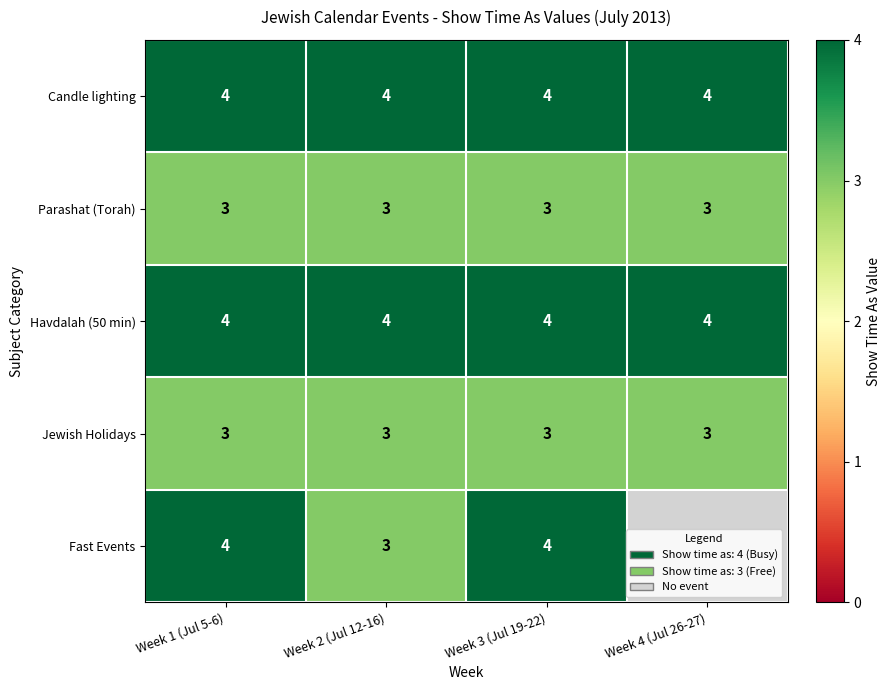

Is the value of Parashat (Torah) at Week 1 (Jul 5-6) greater than the value of Candle lighting at Week 1 (Jul 5-6)?

No